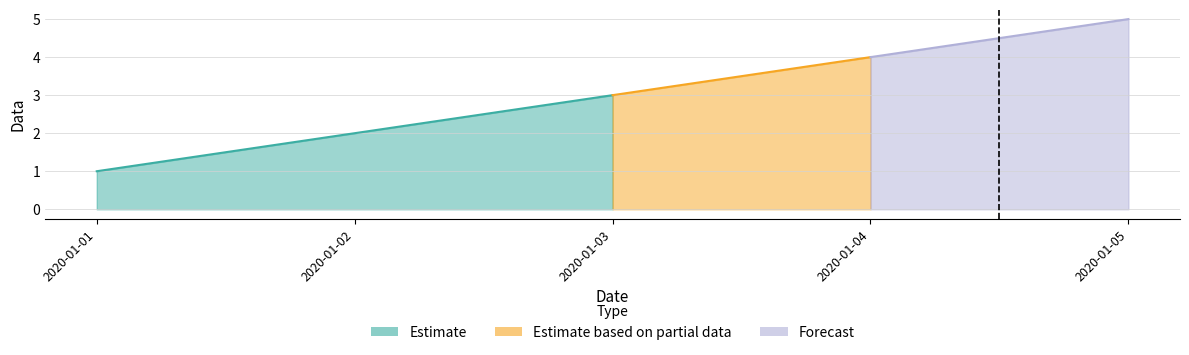

At which label does the data first exceed 3?

2020-01-04